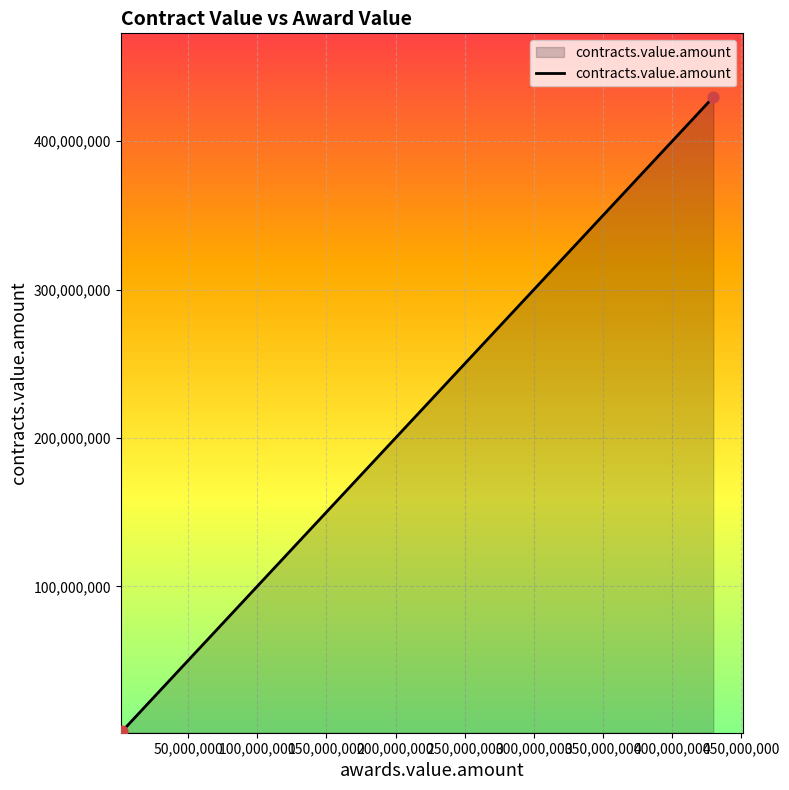

What is the change in value from 2158911.07 to 1451105.97?

-707805.1